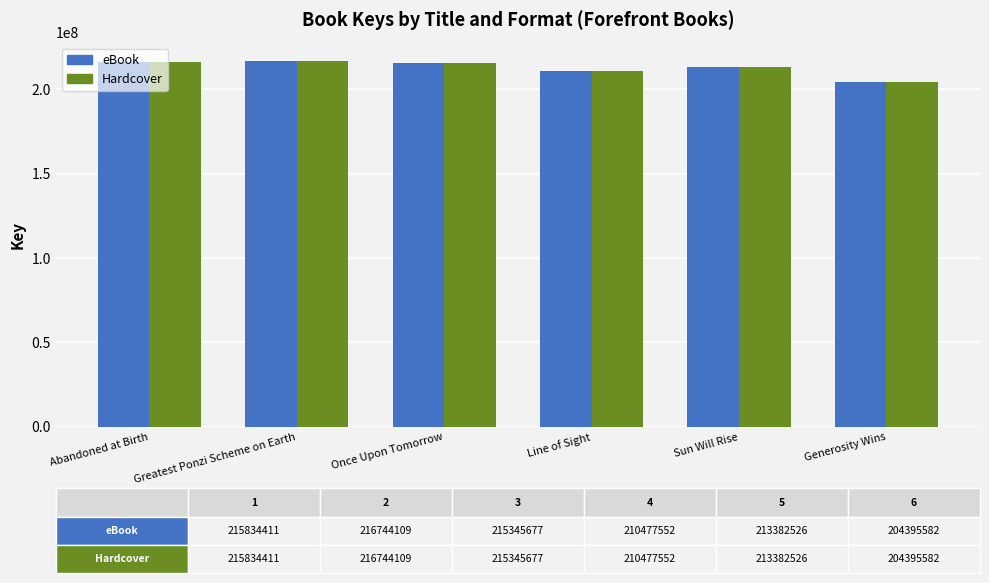

What is the average value of the eBook series?

212696643